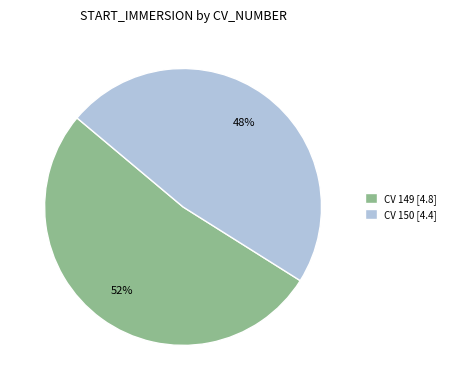

Approximately how many times larger is the value at CV 150 [4.4] compared to CV 149 [4.8]?

0.9